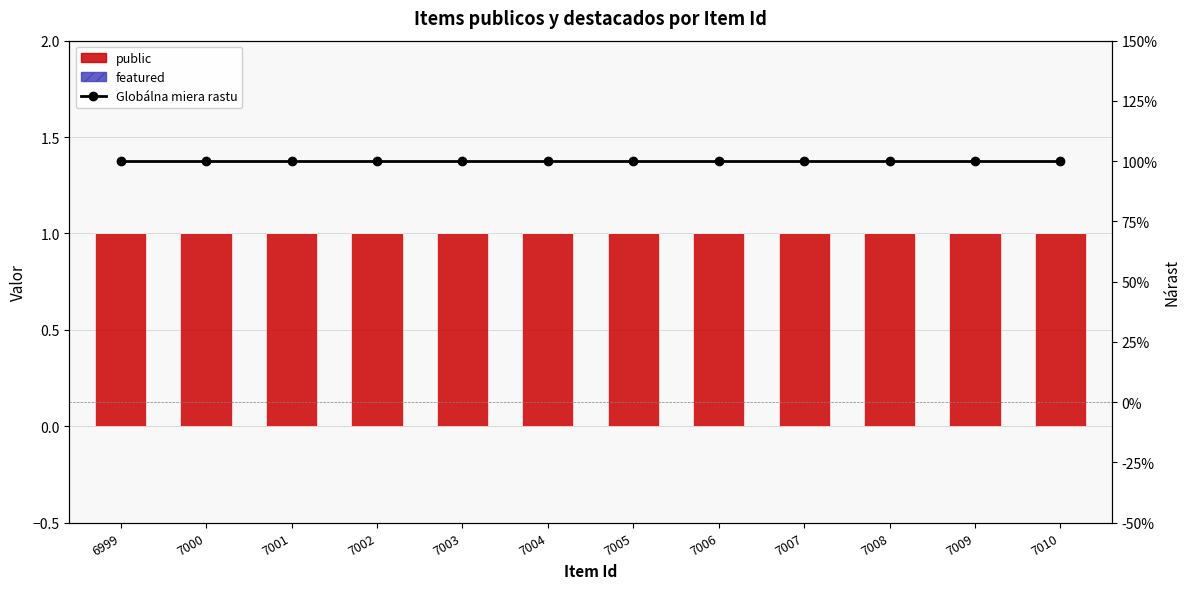

What is the value of the Globálna miera rastu bar at the 1st from the left?

100